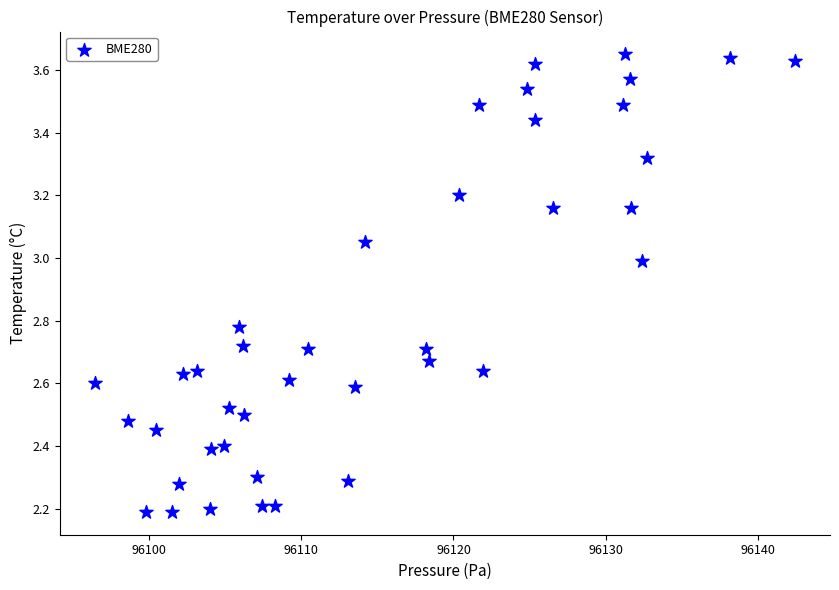

What is the range of X values (max minus min)?

46.0